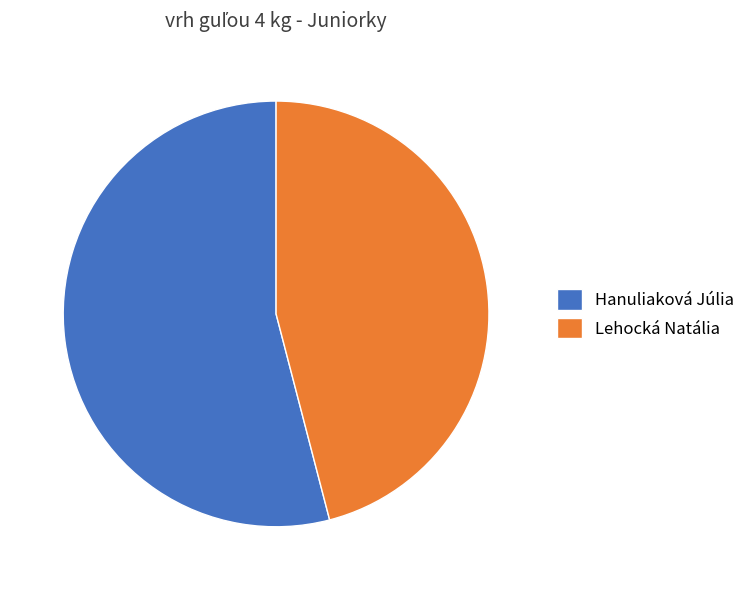

True or false: Lehocká Natália accounts for 46% of the total.

True